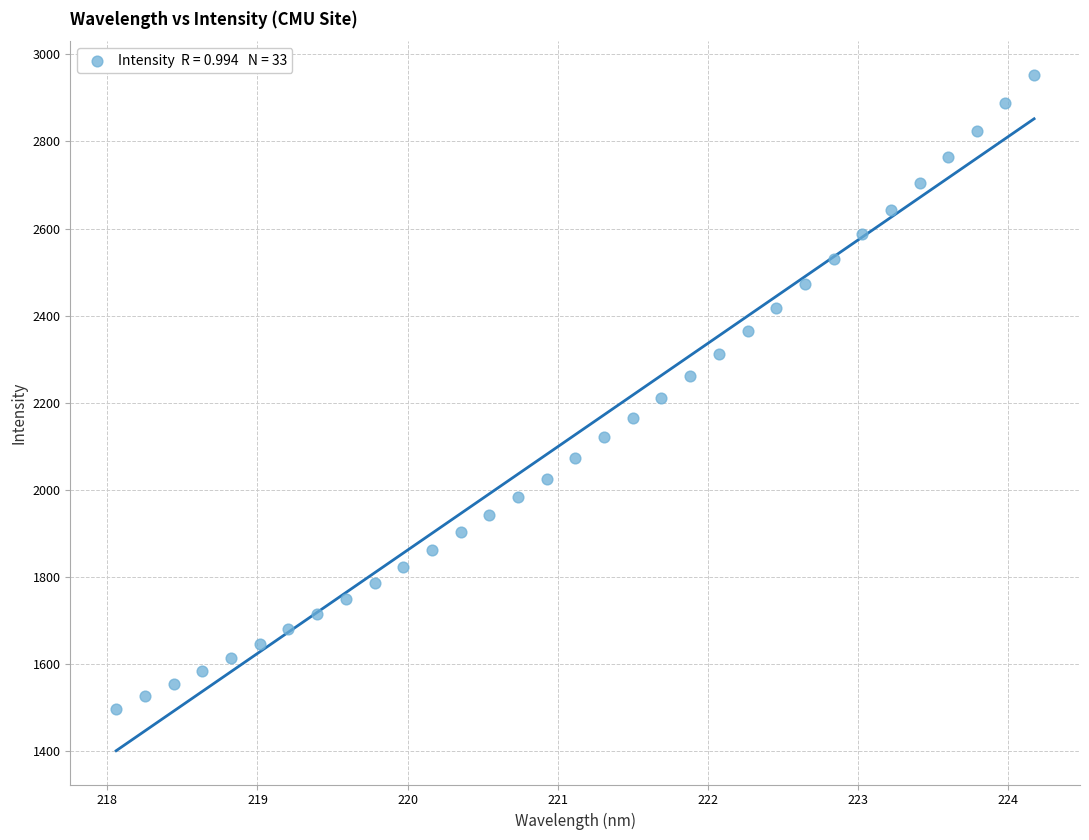

What is the range of Y values (max minus min)?

1454.8